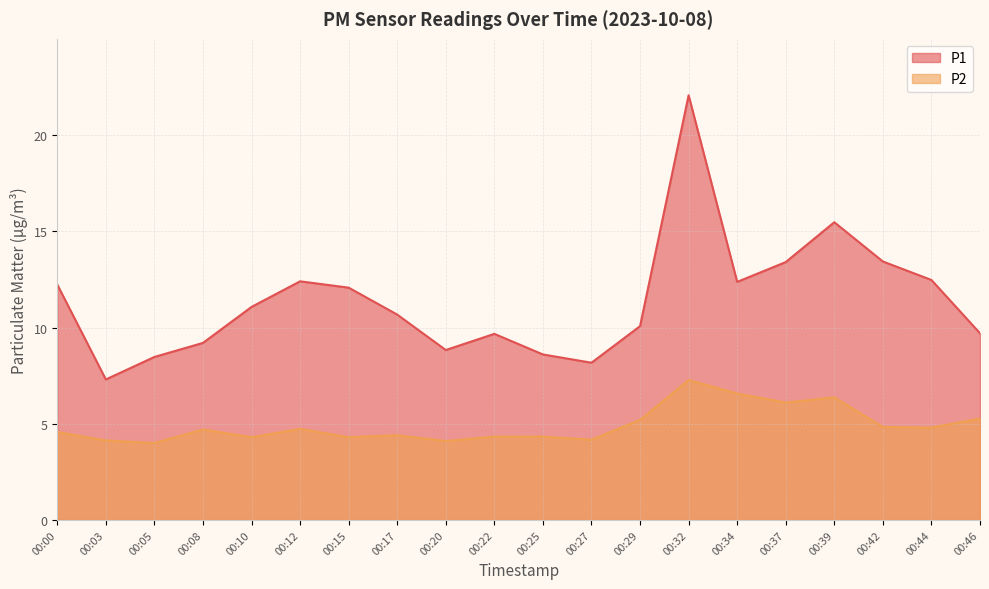

Reading left to right, list all the values displayed in this chart.

P1: 00:00=12.2	00:03=7.3	00:05=8.5	00:08=9.2	00:10=11.1	00:12=12.4	00:15=12.1	00:17=10.7	00:20=8.8	00:22=9.7	00:25=8.6	00:27=8.2	00:29=10.1	00:32=22.1	00:34=12.4	00:37=13.4	00:39=15.5	00:42=13.4	00:44=12.5	00:46=9.7
P2: 00:00=4.6	00:03=4.1	00:05=4.0	00:08=4.7	00:10=4.3	00:12=4.7	00:15=4.3	00:17=4.4	00:20=4.1	00:22=4.3	00:25=4.3	00:27=4.2	00:29=5.2	00:32=7.3	00:34=6.6	00:37=6.1	00:39=6.4	00:42=4.8	00:44=4.8	00:46=5.3